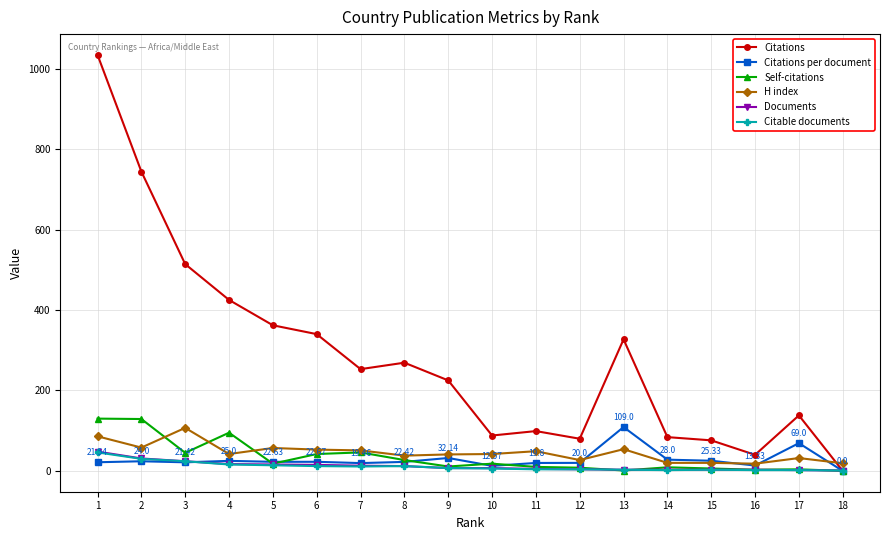

Does the chart display data point markers on the line(s)?

Yes